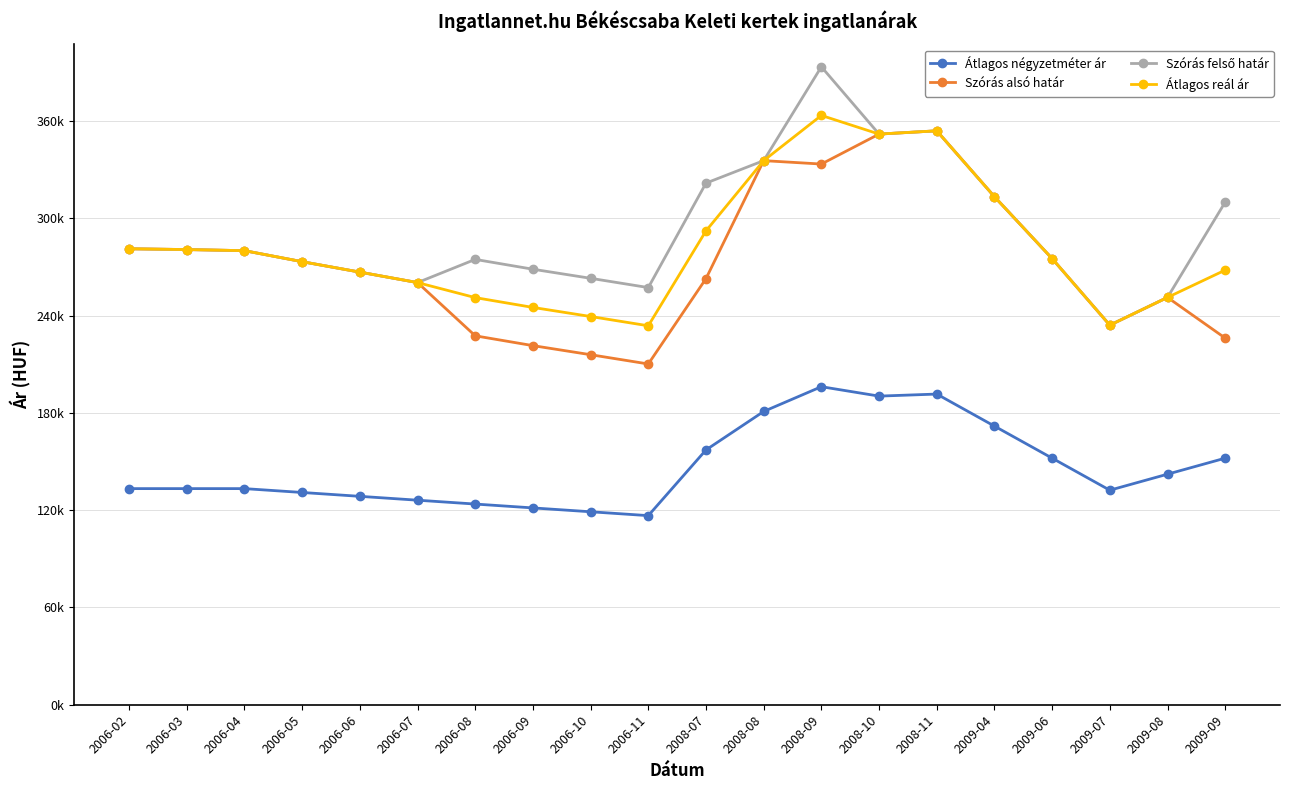

What are all the series names shown in the legend?

Átlagos négyzetméter ár, Szórás alsó határ, Szórás felső határ, Átlagos reál ár